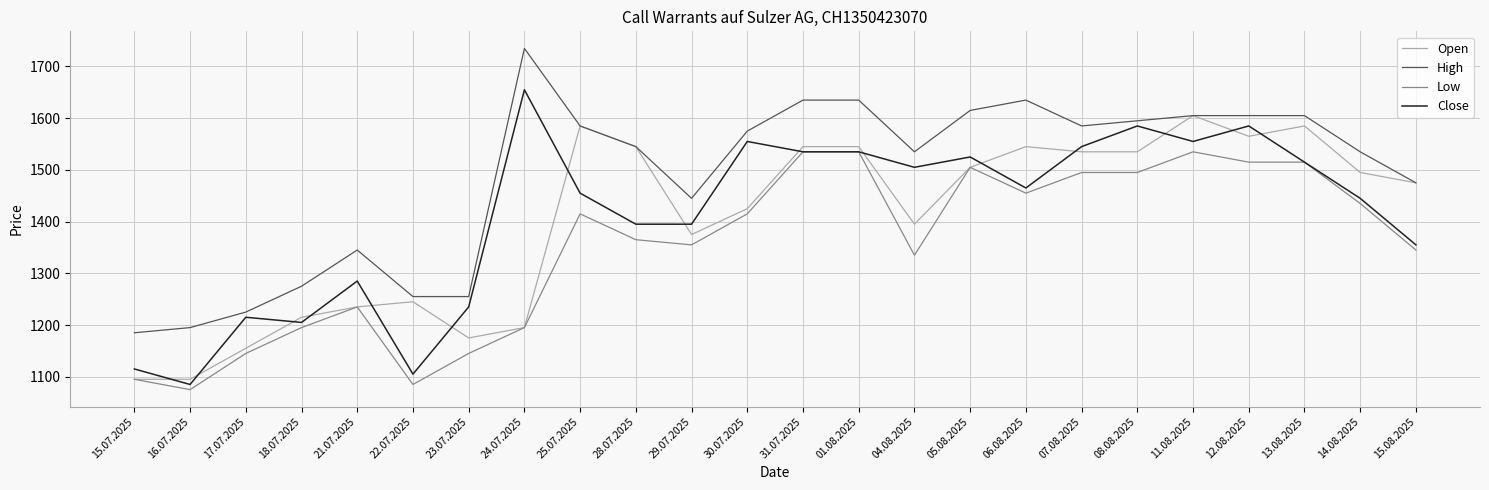

At which category does Low reach its first local peak?

21.07.2025